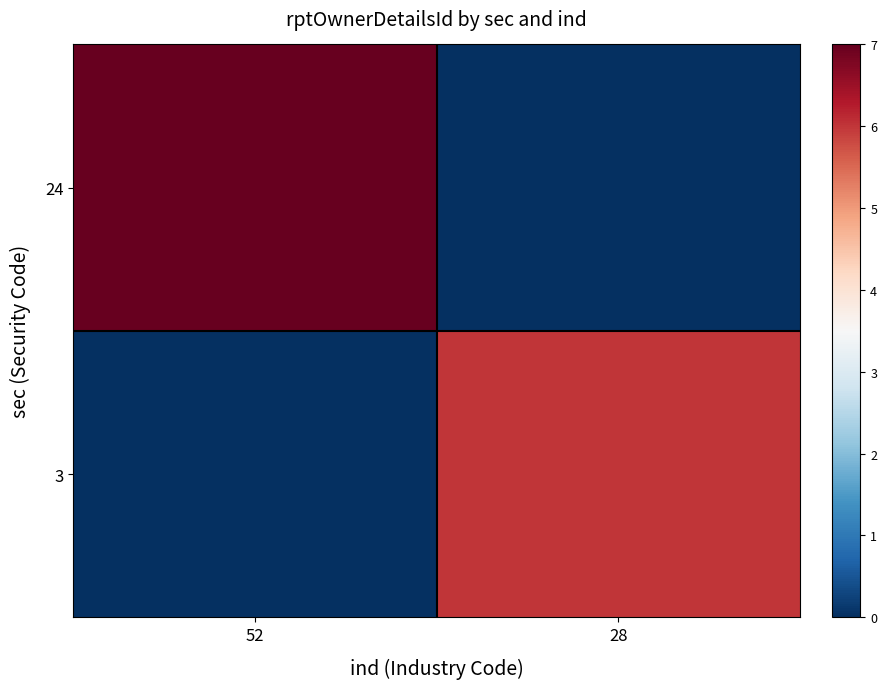

Reading left to right, what are all the values shown in this chart?

24: 52=7	28=0
3: 52=0	28=6